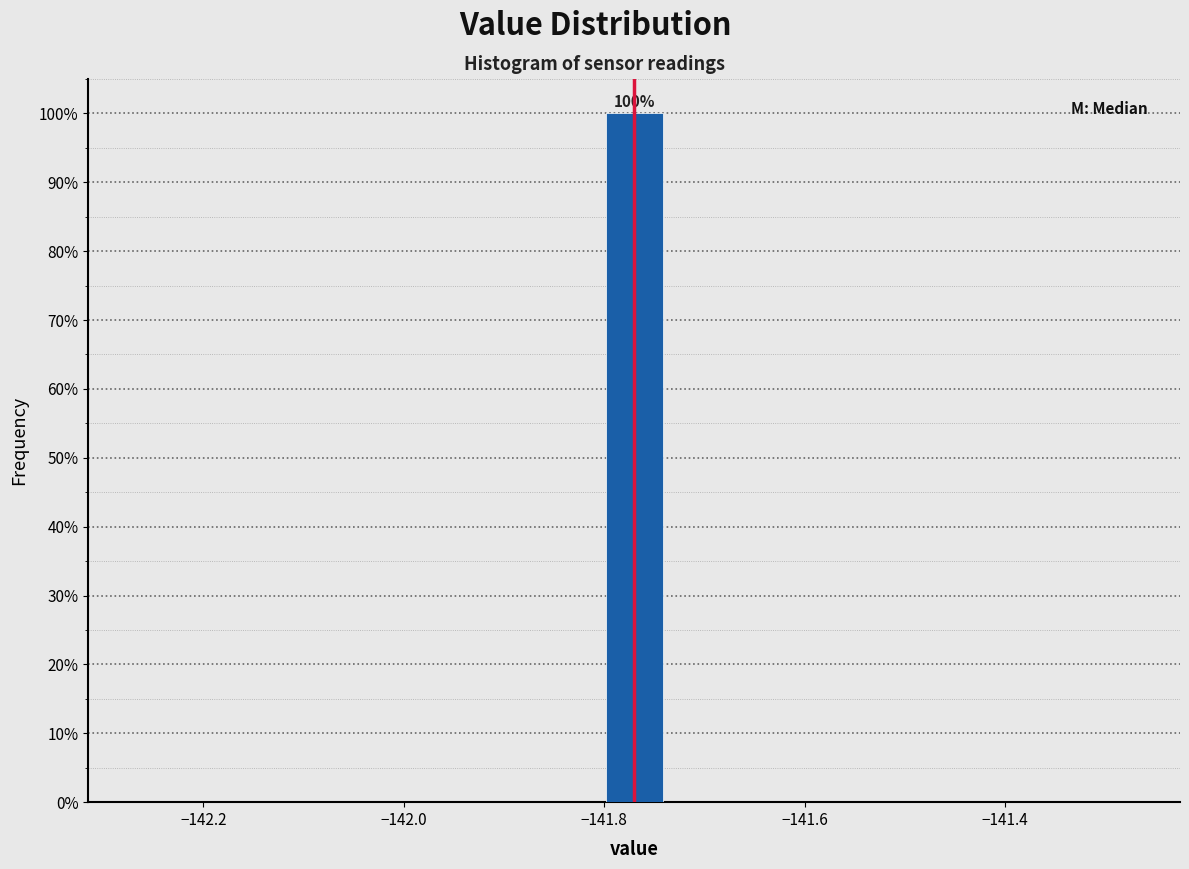

Read against the x-axis, roughly where is the centre of the tallest bar?

-141.76